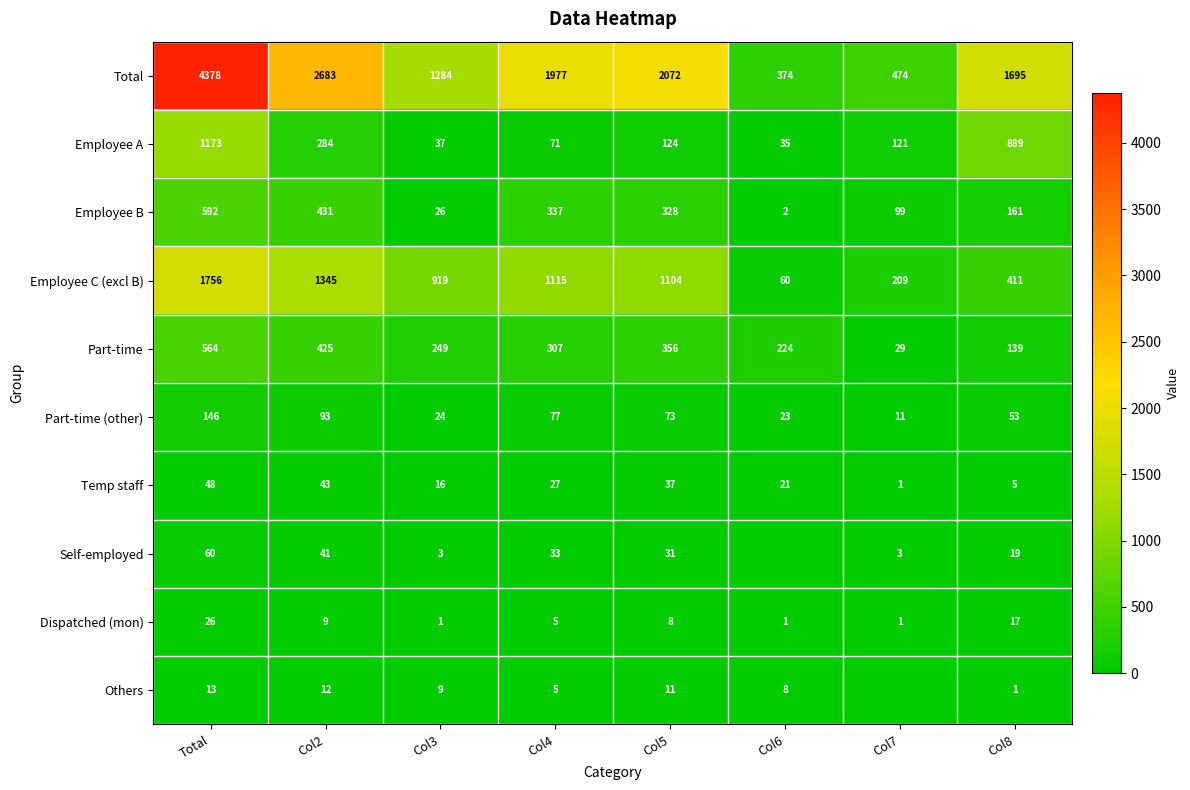

What is the total value across all series at Col4?

3954